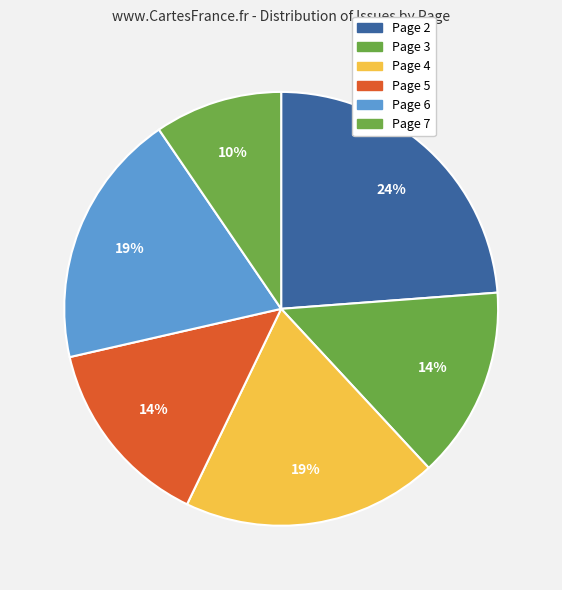

How many segments does this pie chart have?

6